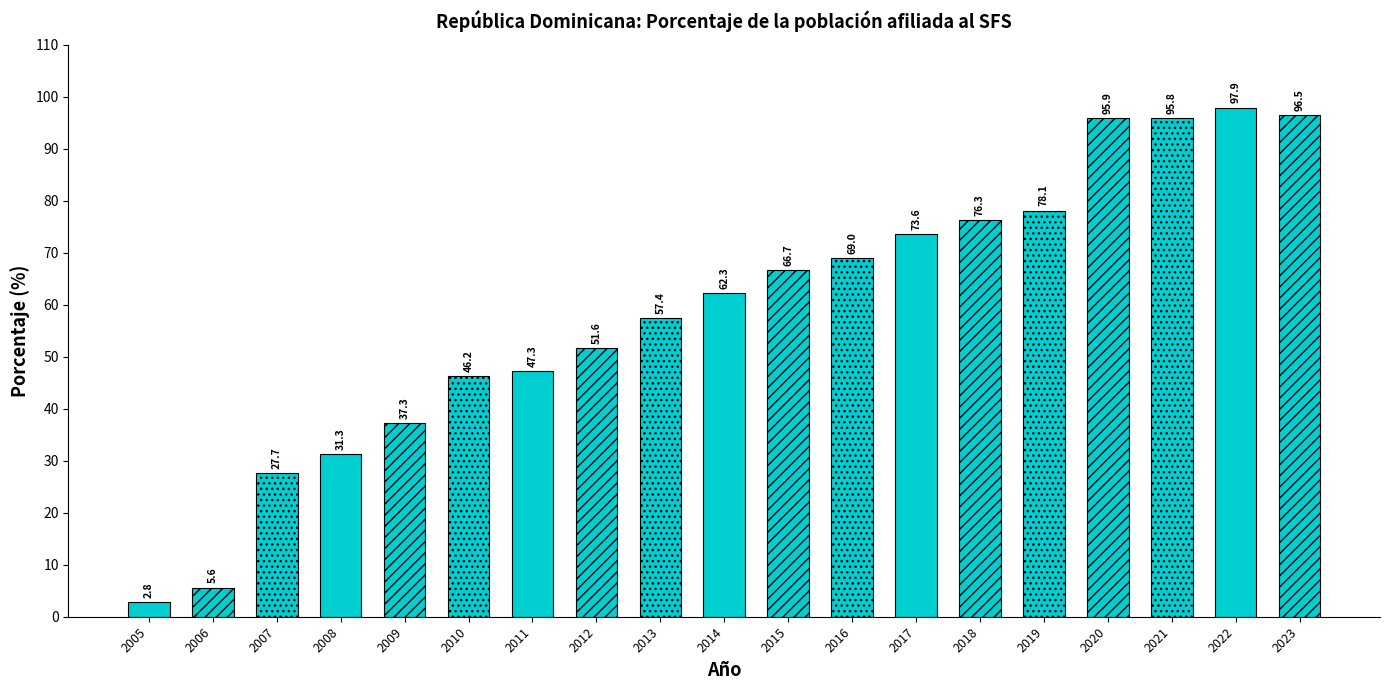

How many data points are less than 62?

9